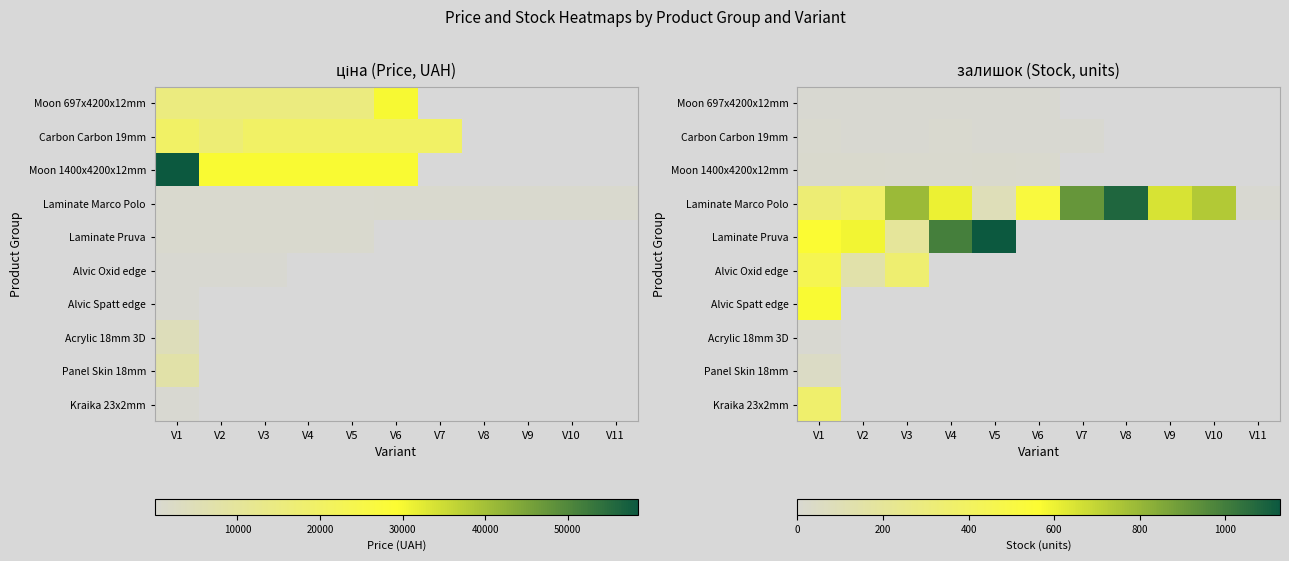

At which label does Laminate Marco Polo reach its peak?

V8